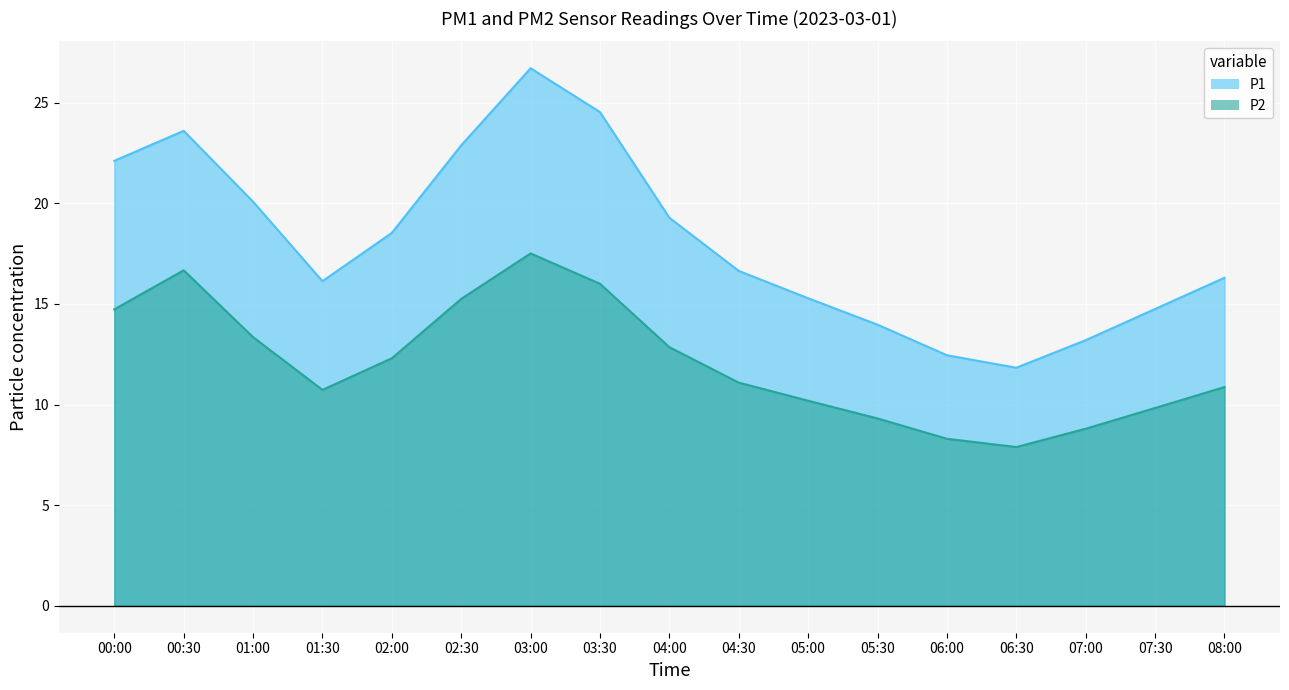

What is the value of the P1 point at the 10th from the left?

16.6